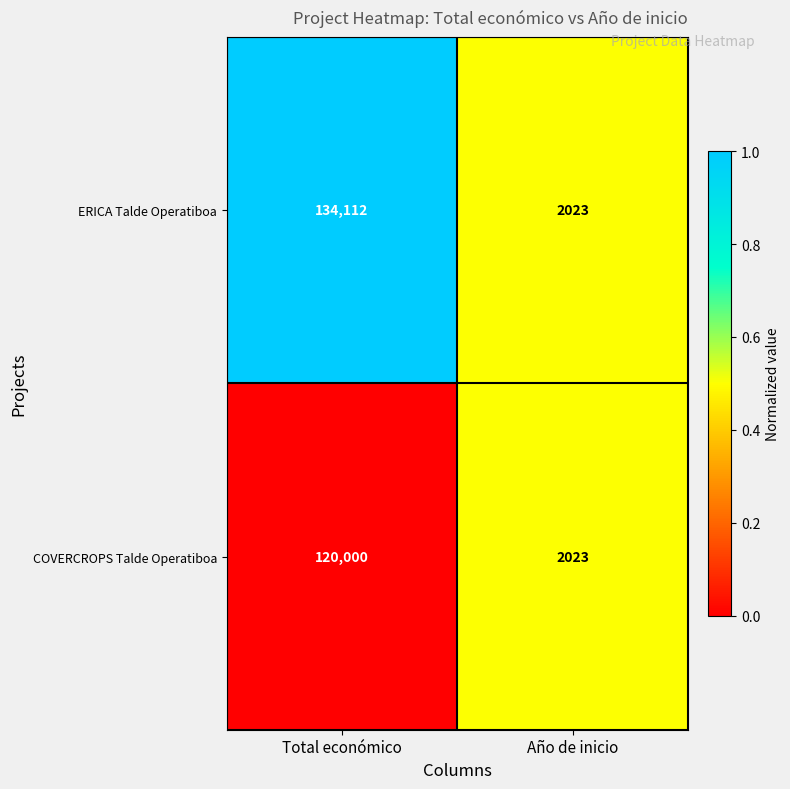

At which category is the sum across all series the highest?

Total económico